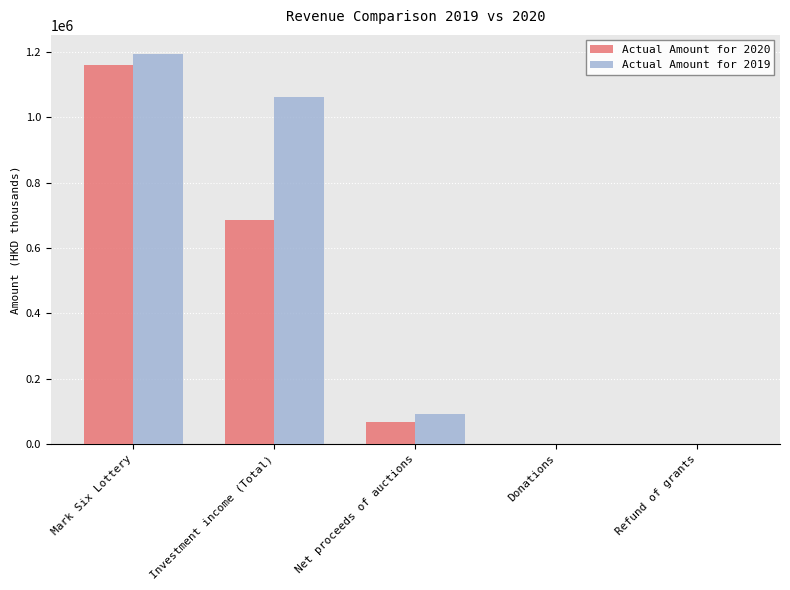

At which category is the sum across all series the highest?

Mark Six Lottery